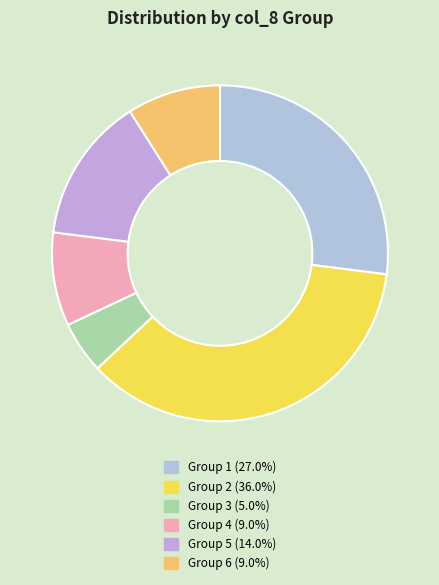

Which slice is the smallest?

3